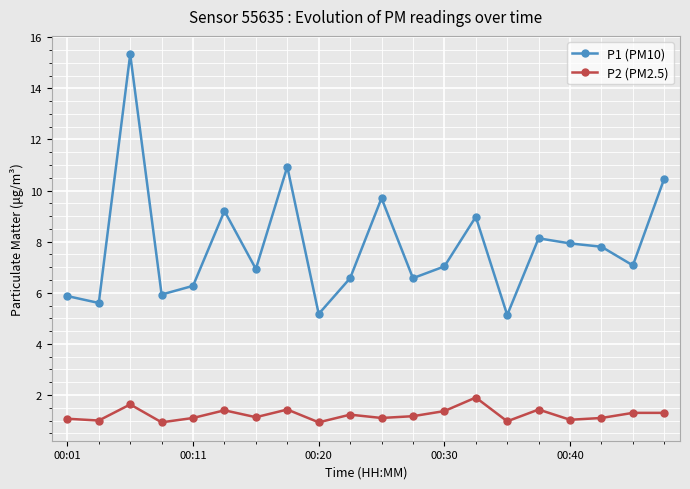

Count the number of data series in this chart.

2